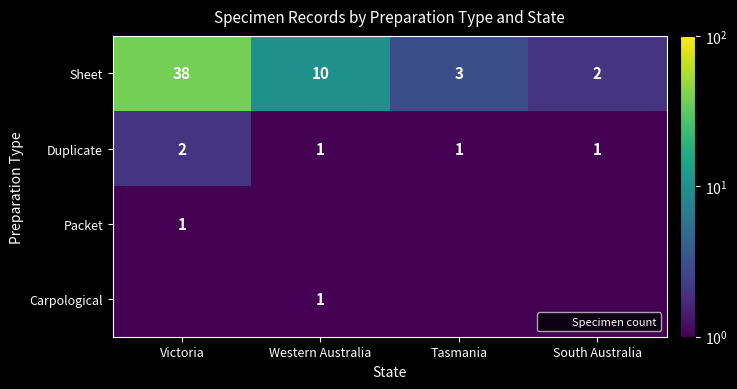

How many data points in Sheet are less than 10?

2